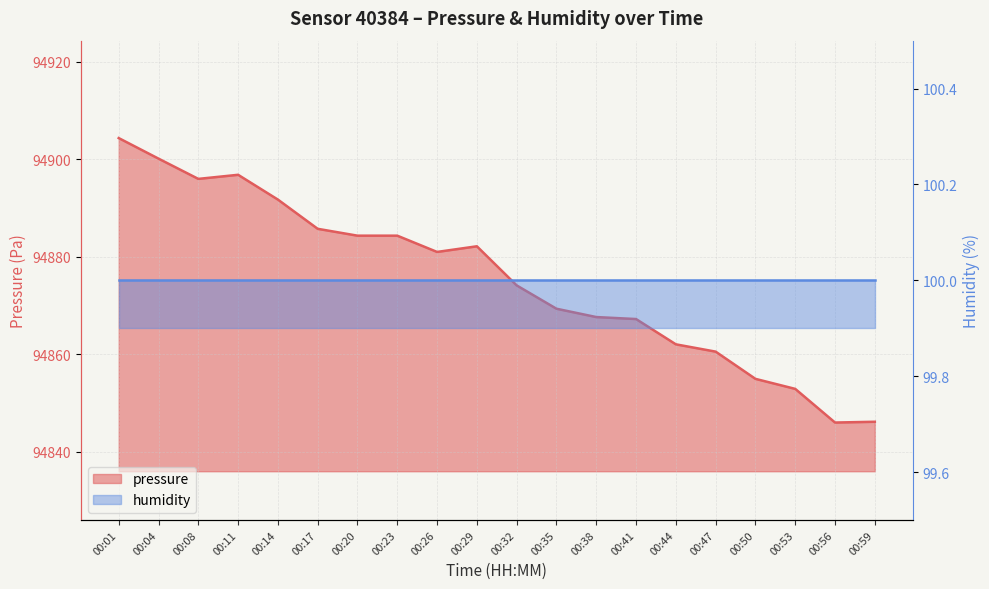

How many data points does each series have?

20